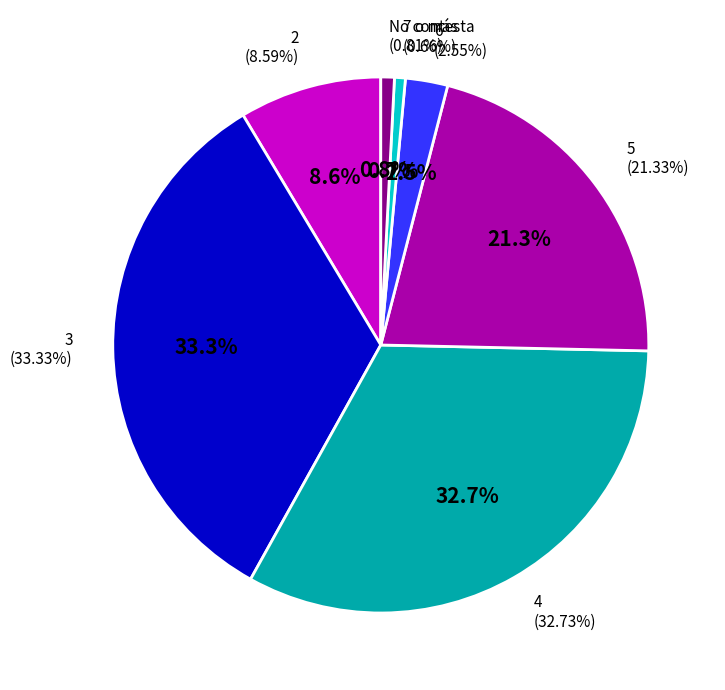

To the nearest percent, what portion does 2 represent?

9%